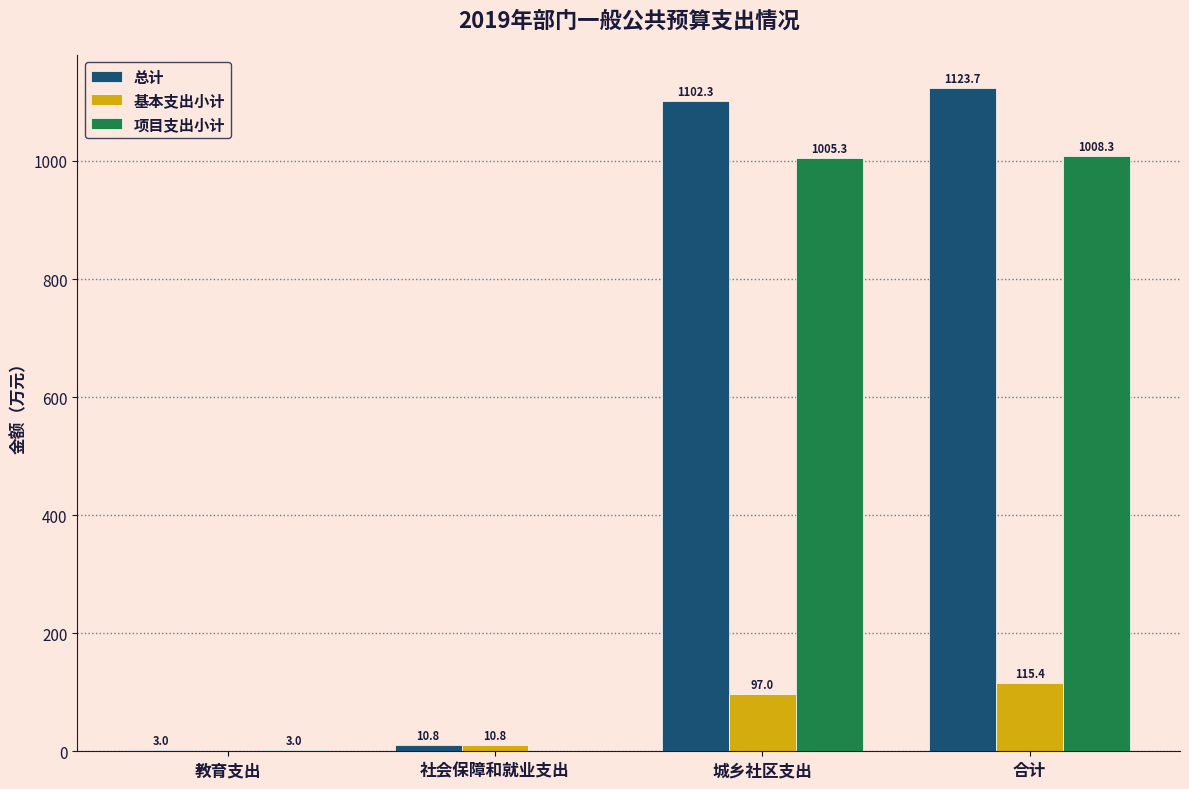

At which label does 基本支出小计 reach its peak?

合计